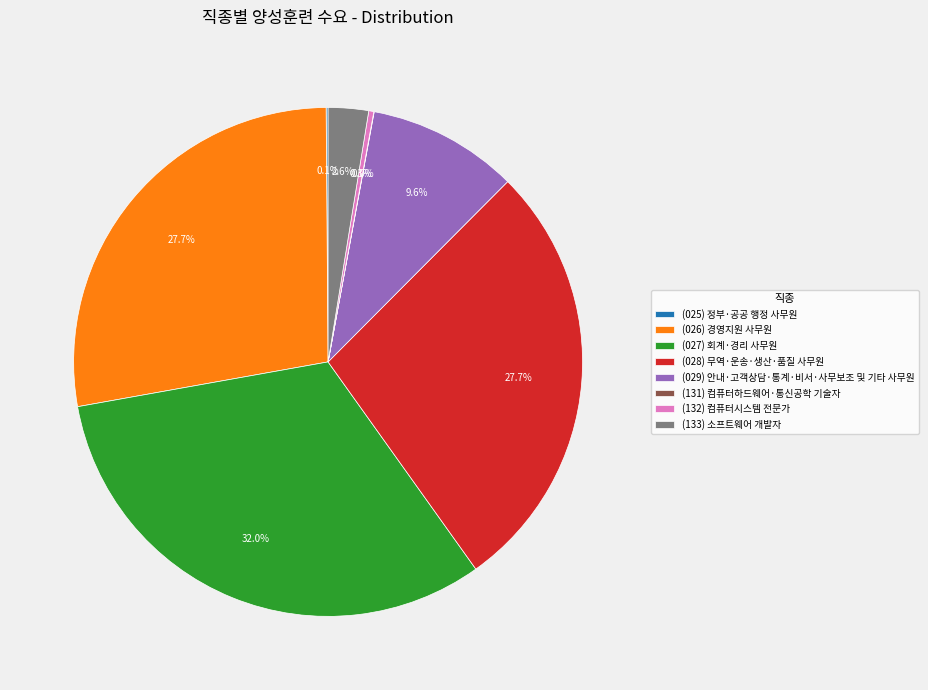

What portion of the pie excludes (133) 소프트웨어 개발자?

97.4%